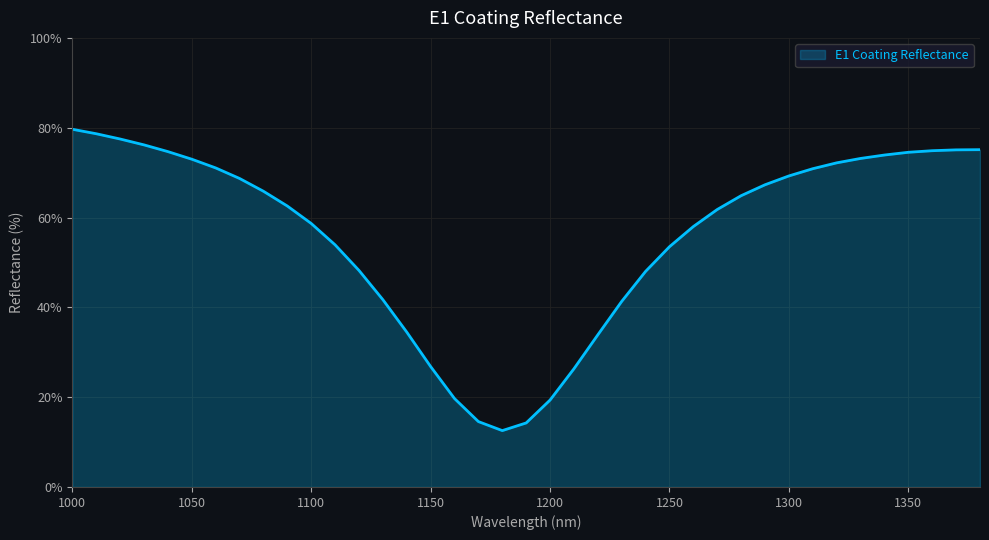

What is the difference between the maximum and minimum values?

67.1